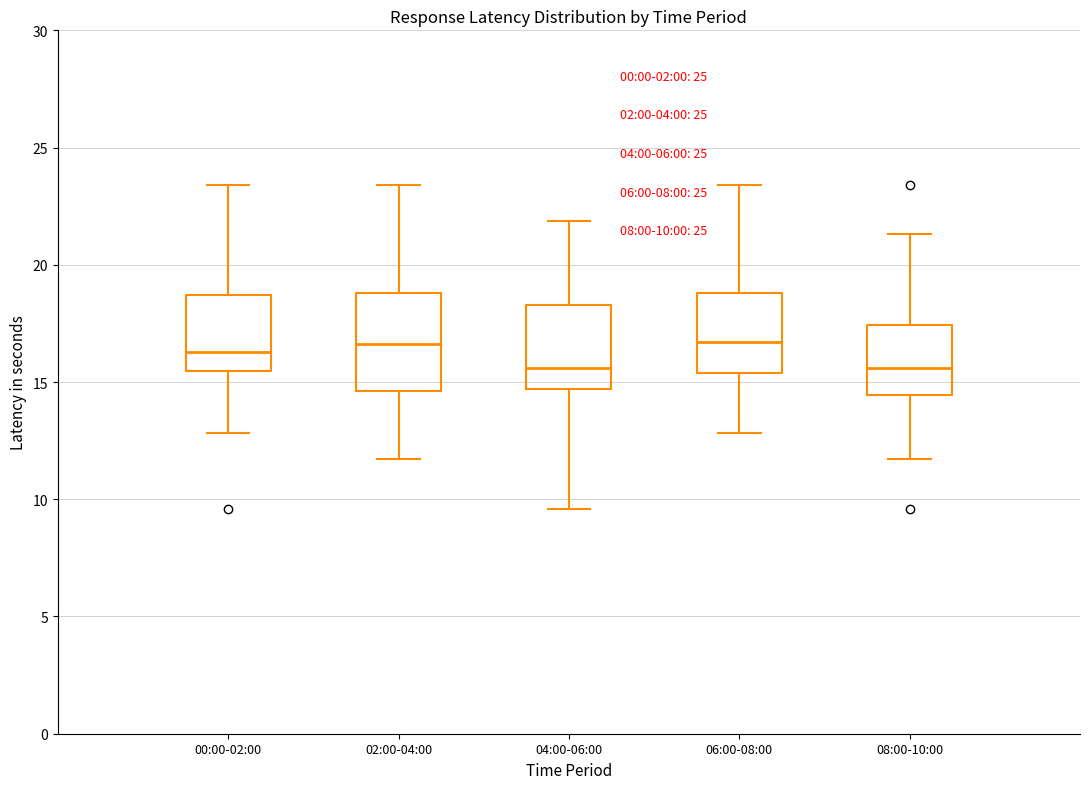

Comparing the boxes themselves (not the whiskers), which one is the tallest?

02:00-04:00